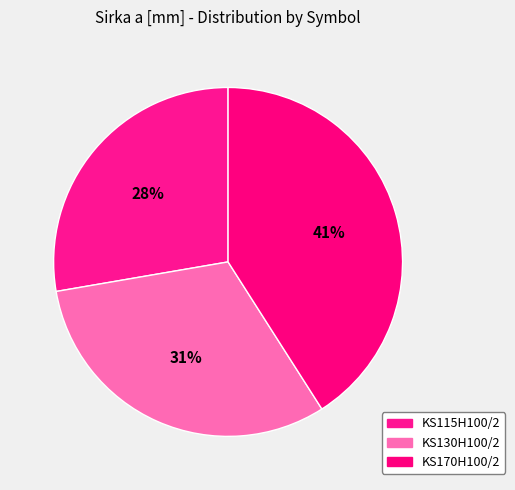

Does KS130H100/2 represent more than half of the total?

No